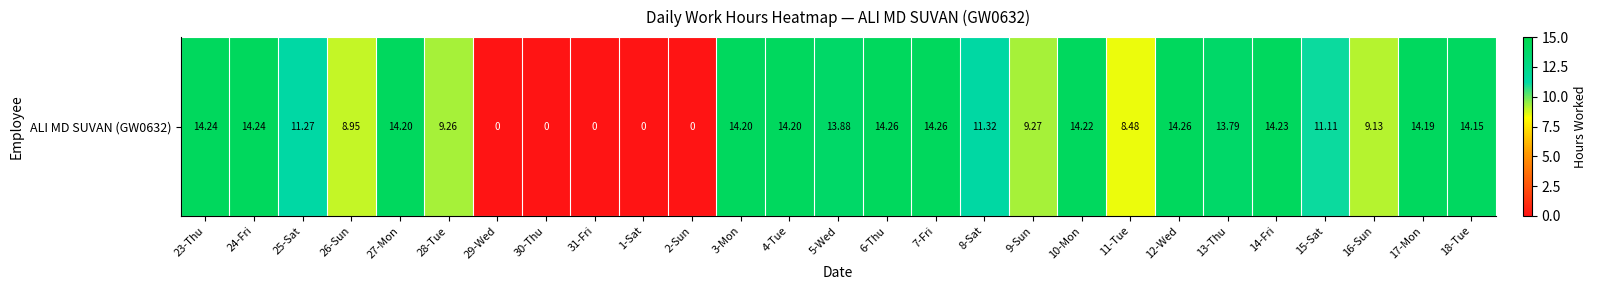

What is the average value?

10.3